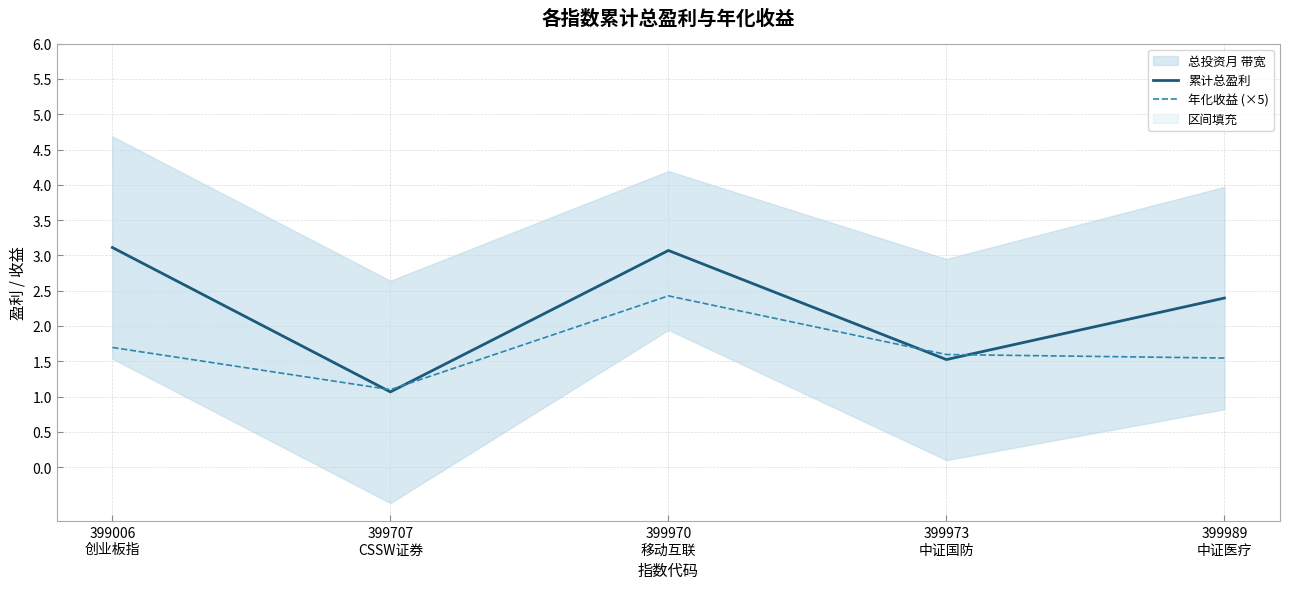

Which series ends up on top after the final intersection of 年化收益 (×5) and 累计总盈利?

累计总盈利